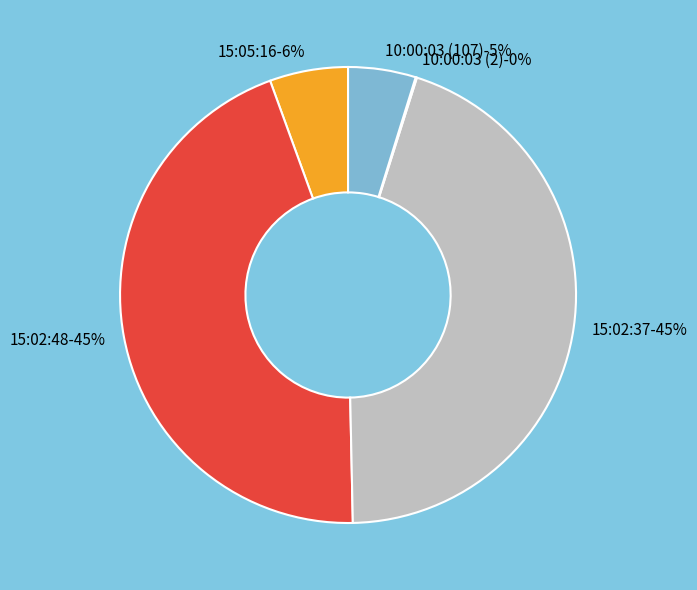

Rank the categories by value from highest to lowest.

15:02:48, 15:02:37, 15:05:16, 10:00:03 (107), 10:00:03 (2)